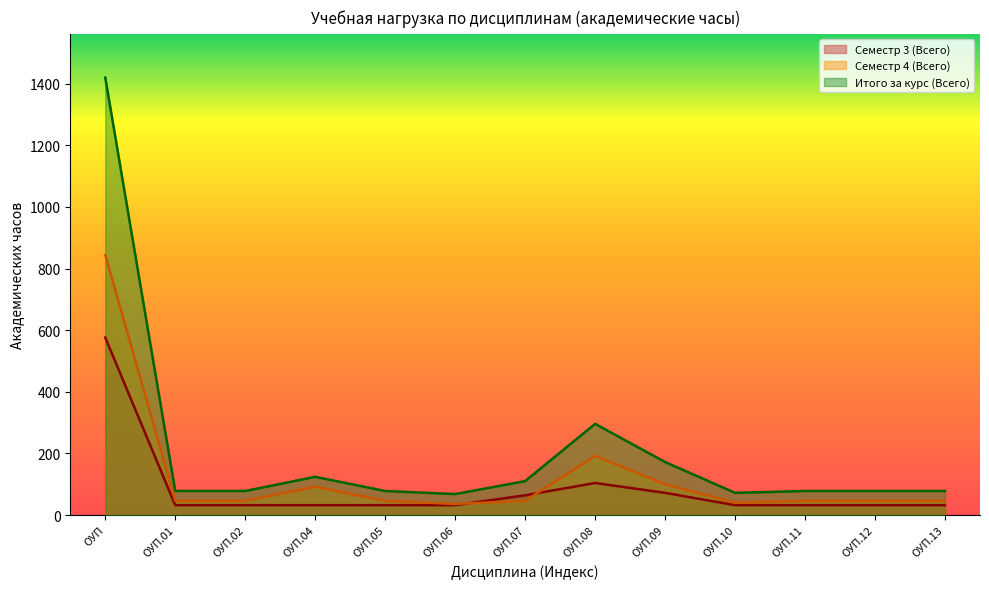

What is the label of the 1st point from the left?

ОУП